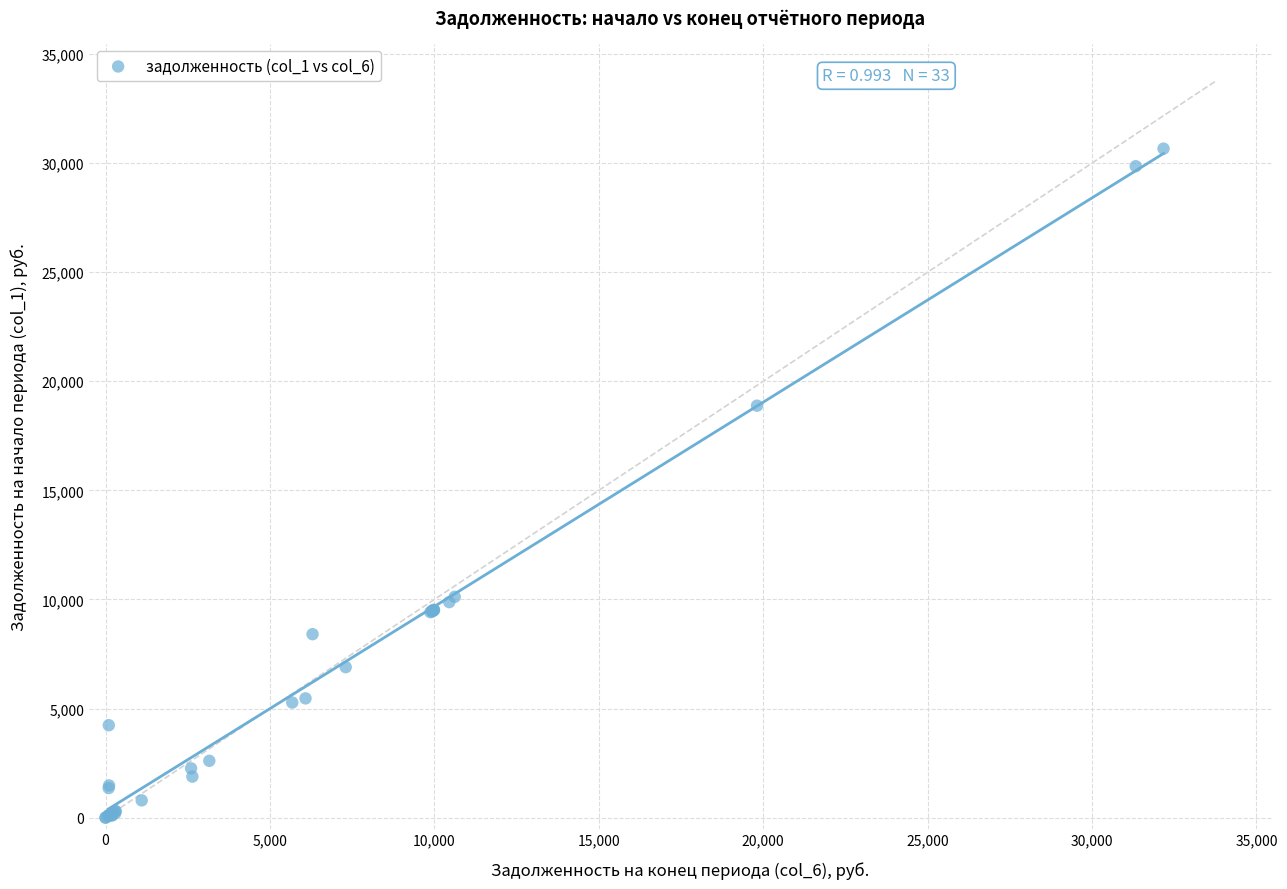

What Y value in the scatter plot is closest to 15331?

18881.1